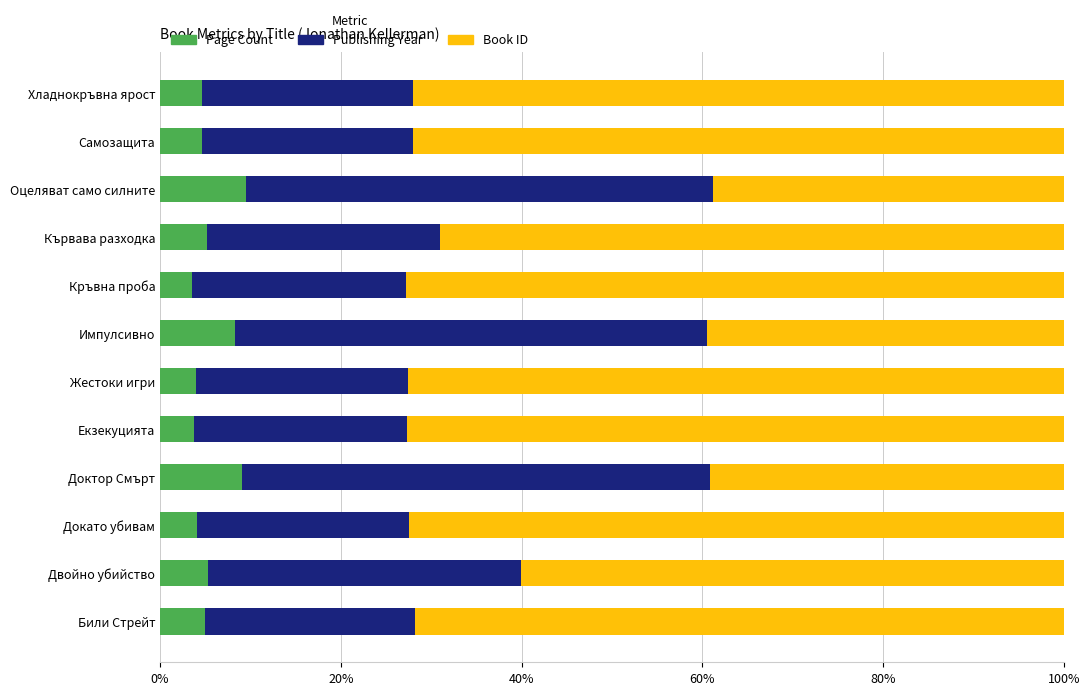

What is the total value across all series at Докато убивам?

100.0